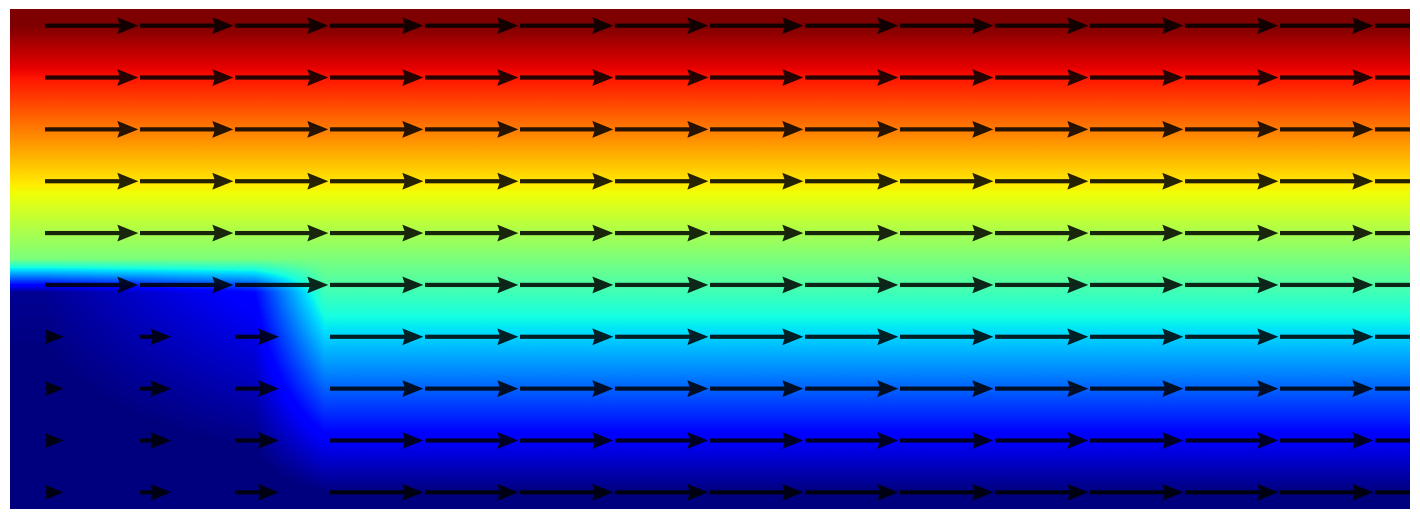

The value of 7 at 8 is 9. True or false?

True